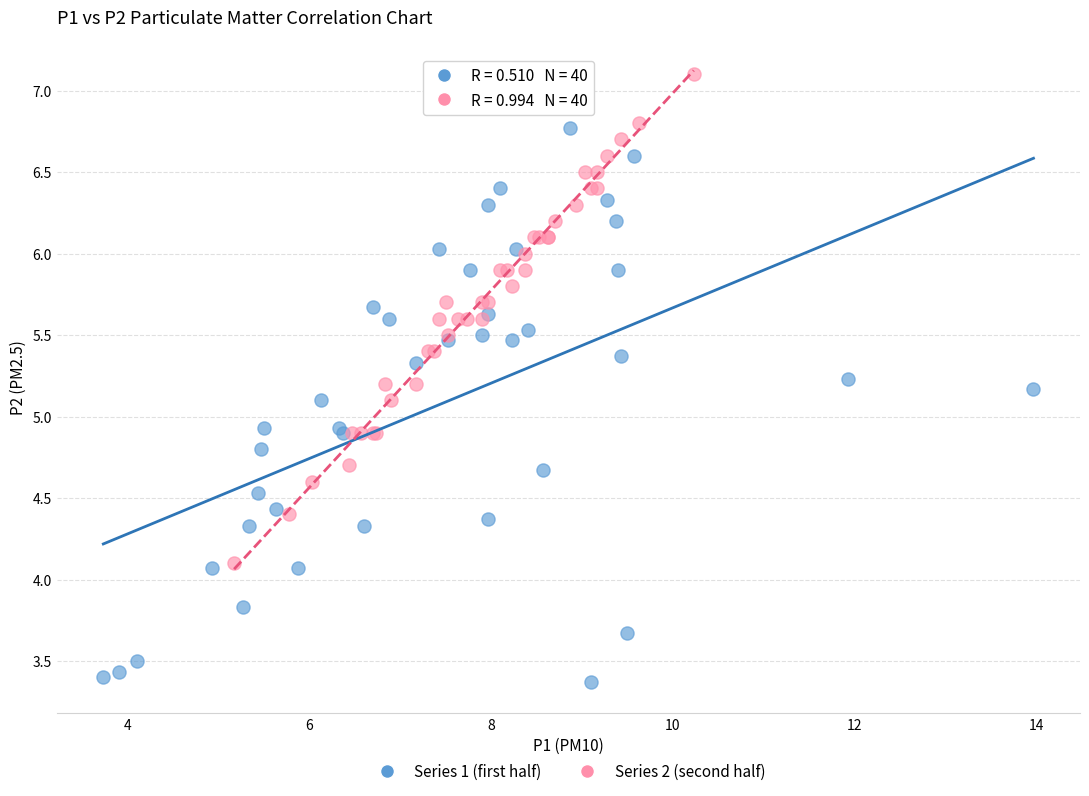

Which series contains the lowest Y value?

Series 1 (first half)